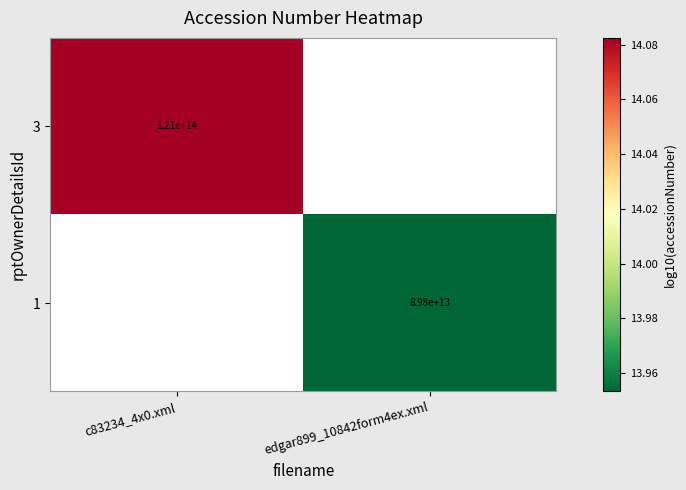

At how many categories does at least one series exceed 13?

2